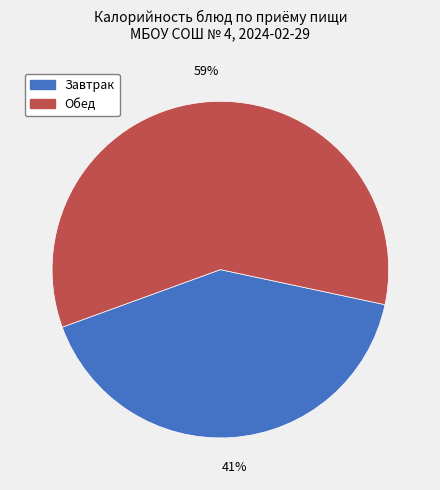

Is there a majority slice in this chart?

Yes